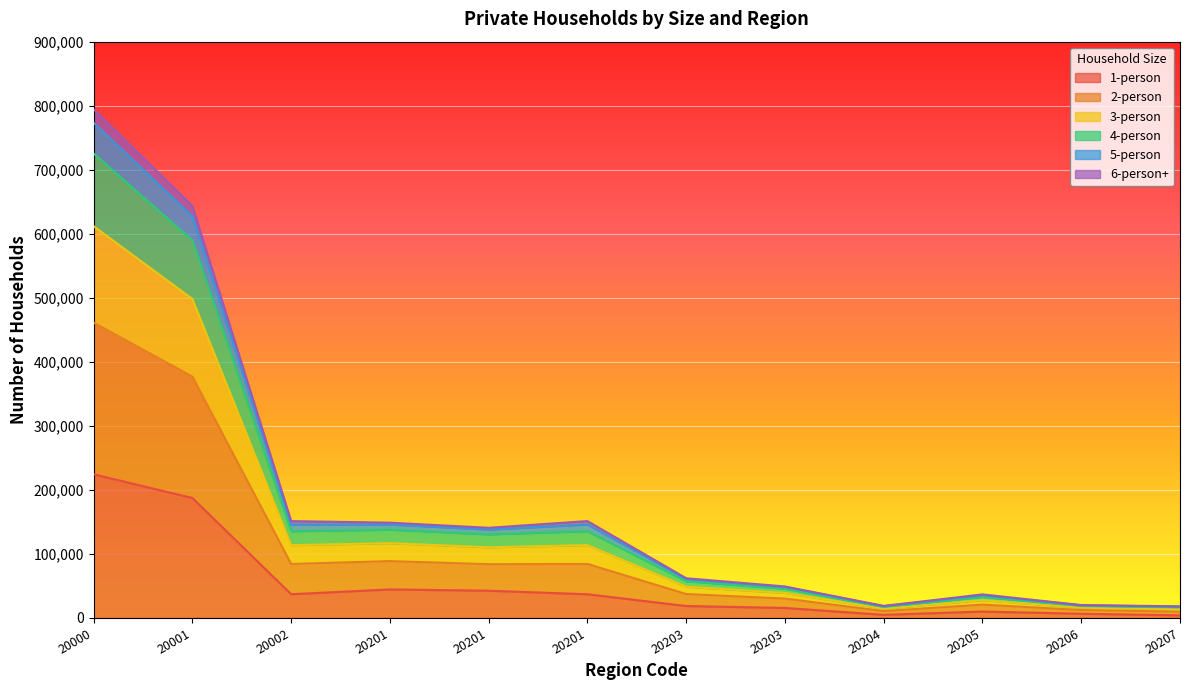

True or false: 1-person and 3-person intersect in this chart.

False